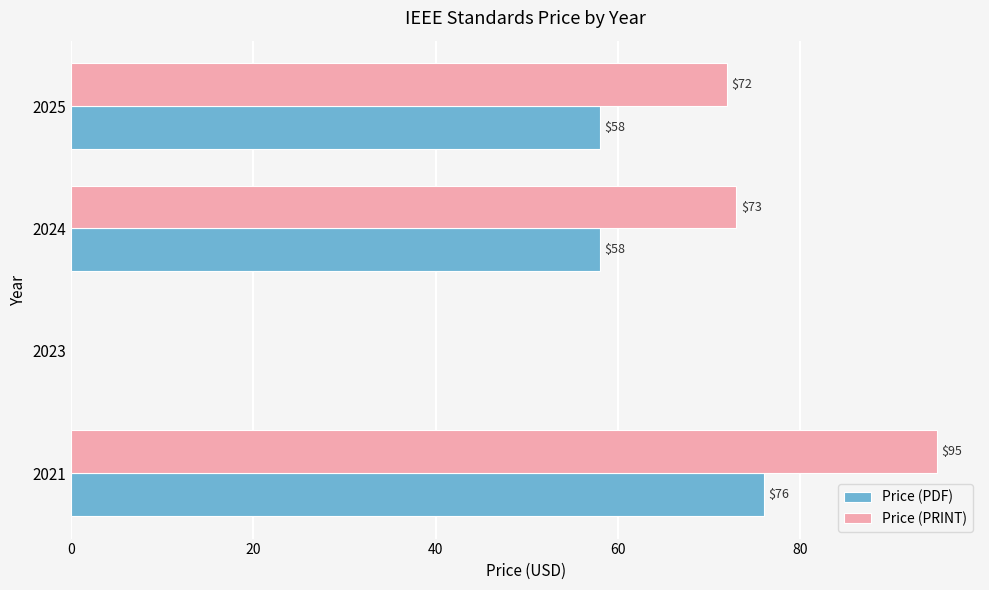

What is the total value across all series at 2024?

131